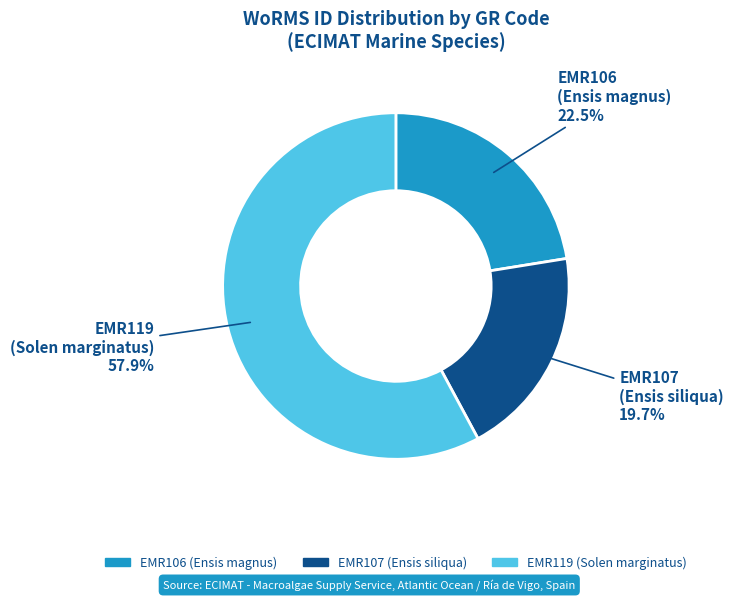

Do EMR106 (Ensis magnus) and EMR107 (Ensis siliqua) together represent more than half of the pie?

No